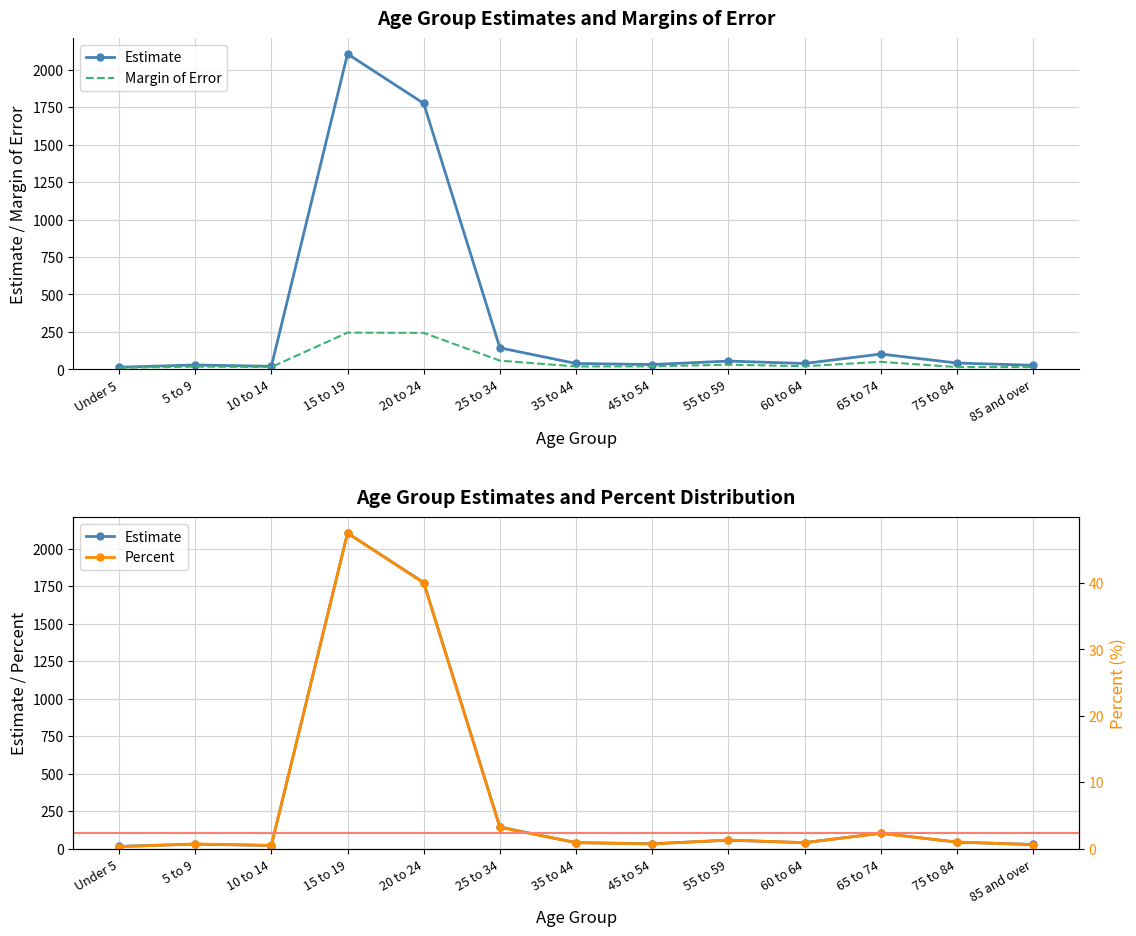

True or false: Percent and Margin of Error intersect in this chart.

False